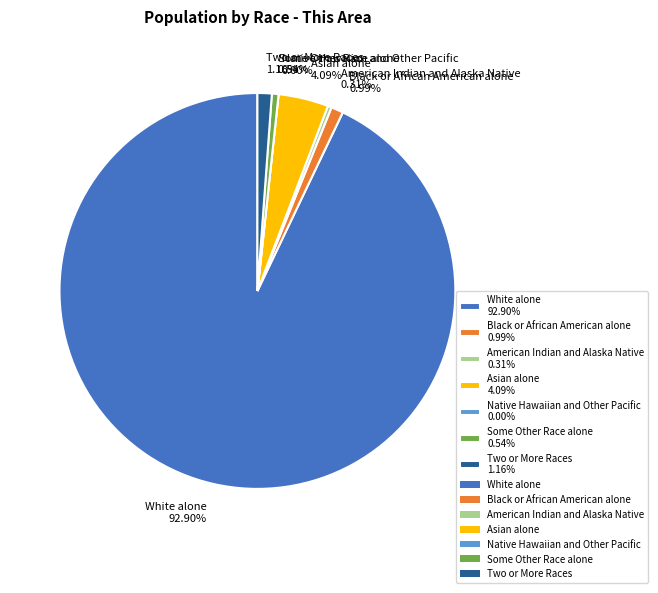

Do Native Hawaiian and Other Pacific and Two or More Races together represent more than half of the pie?

No